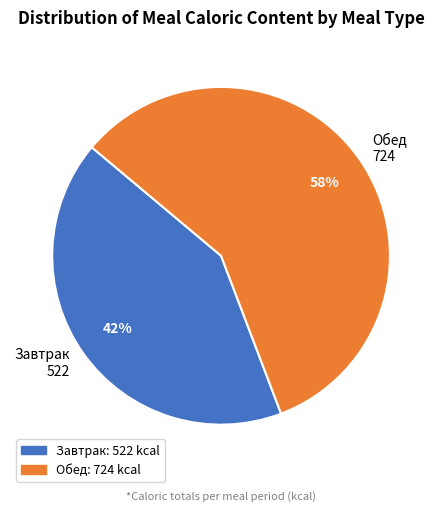

Combined, do Обед and Завтрак account for over 50%?

Yes